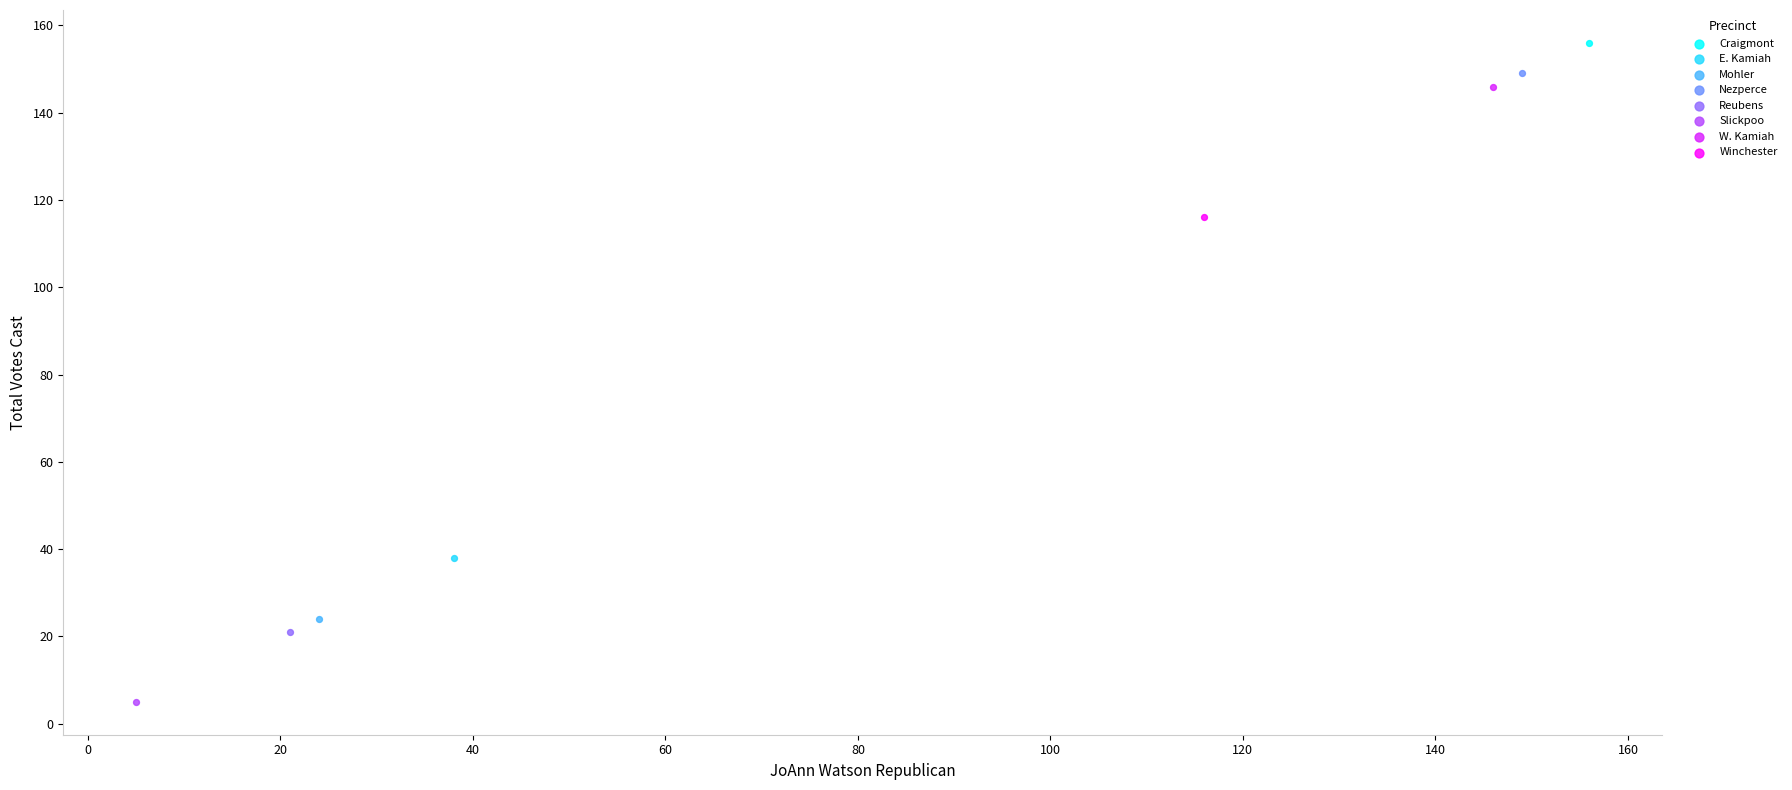

Which series reaches the minimum Y coordinate?

Slickpoo